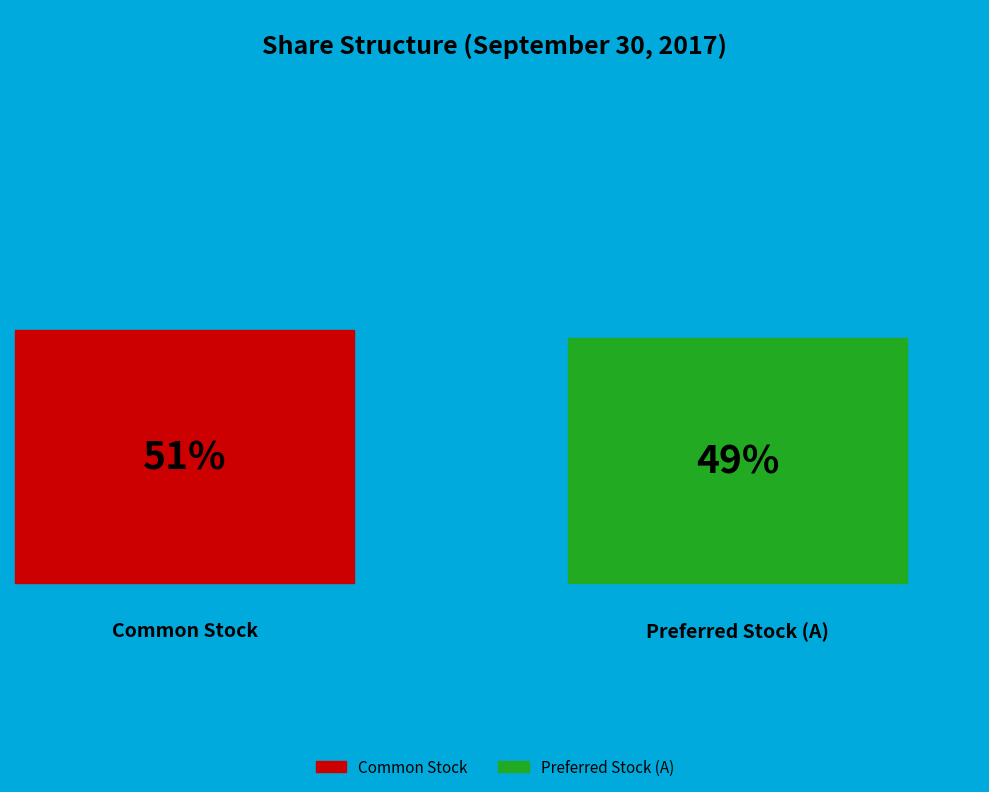

Which category has the smallest portion of the pie?

Preferred Stock, Shares Outstanding (Series A)